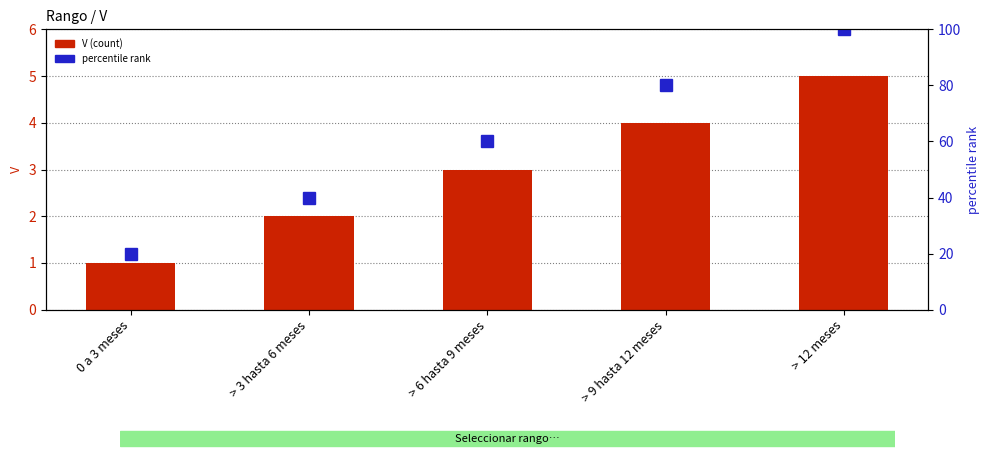

At how many categories does at least one series exceed 19?

5